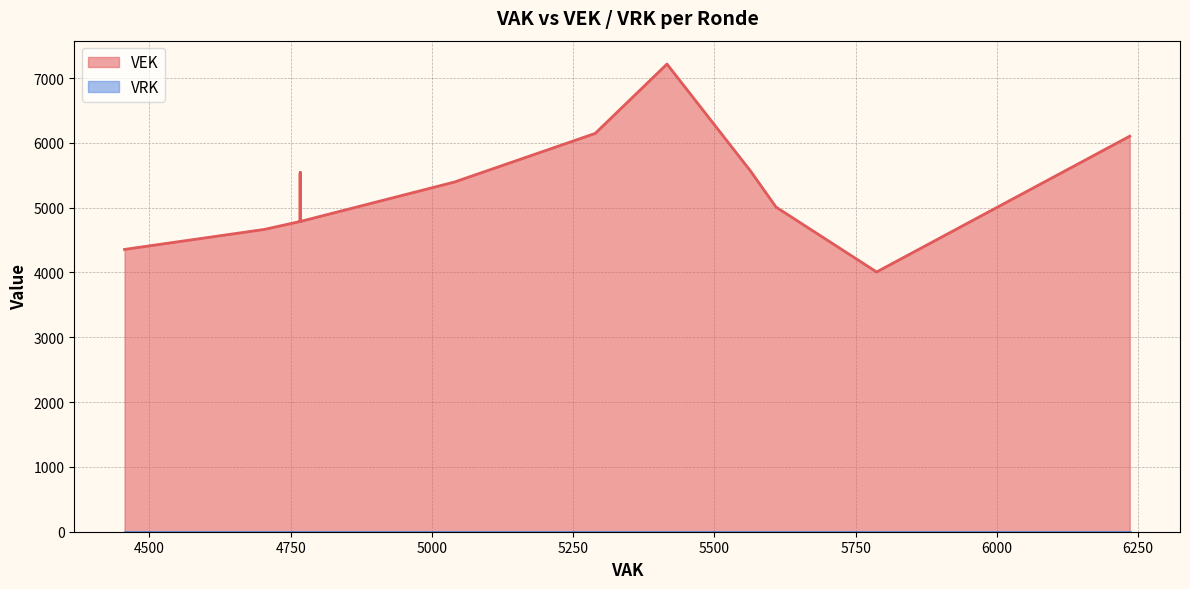

True or false: VEK has a value of 8339 at 2023 Opmaak ontwerp.

False